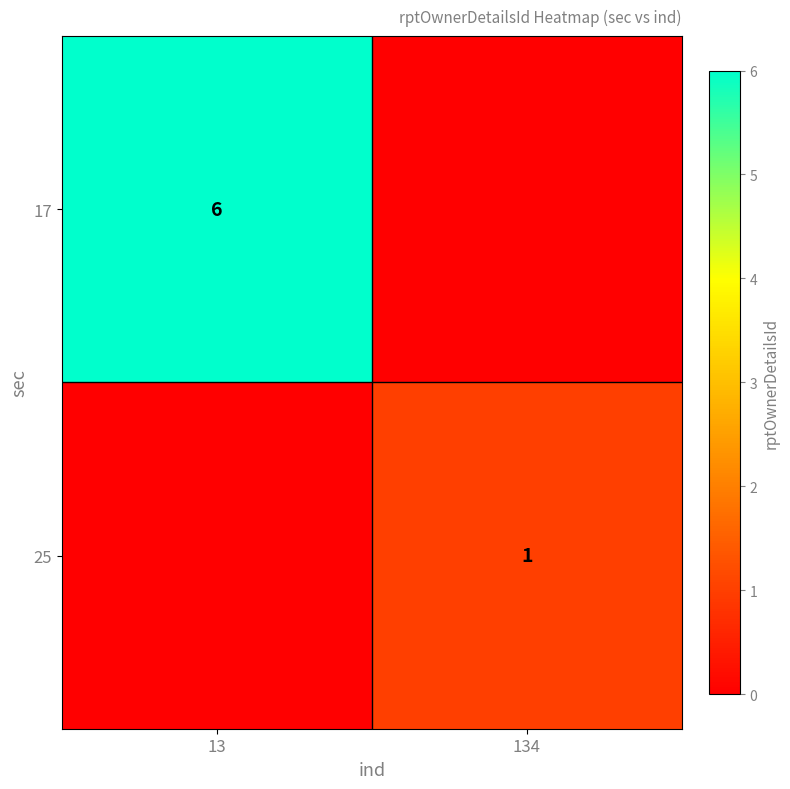

True or false: 25 has a value of 2 at 134.

False